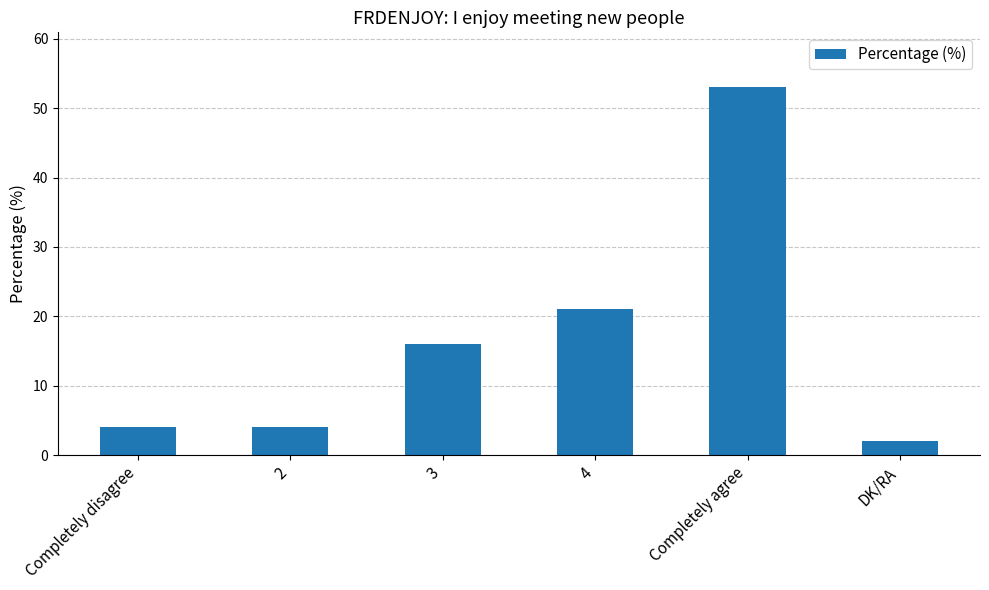

The chart shows a value of 16 at 3. True or false?

True